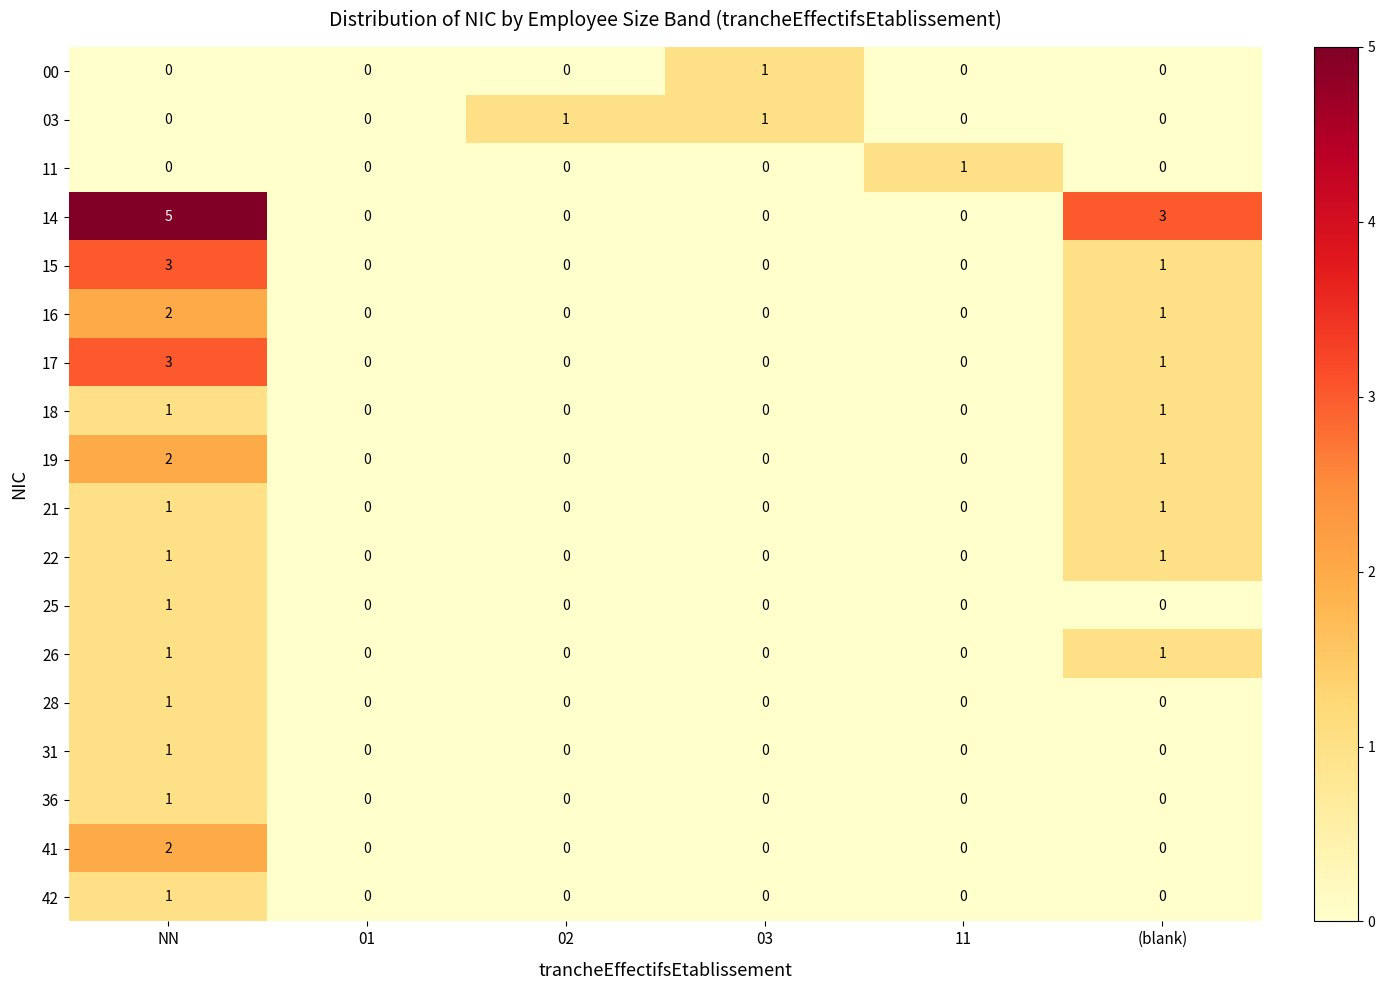

What is the sum of all 14 values?

8